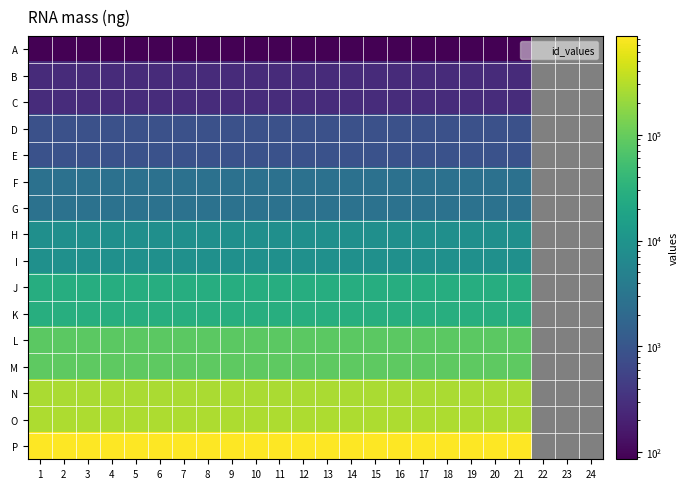

Is it true that C equals 485.5 at 19?

False